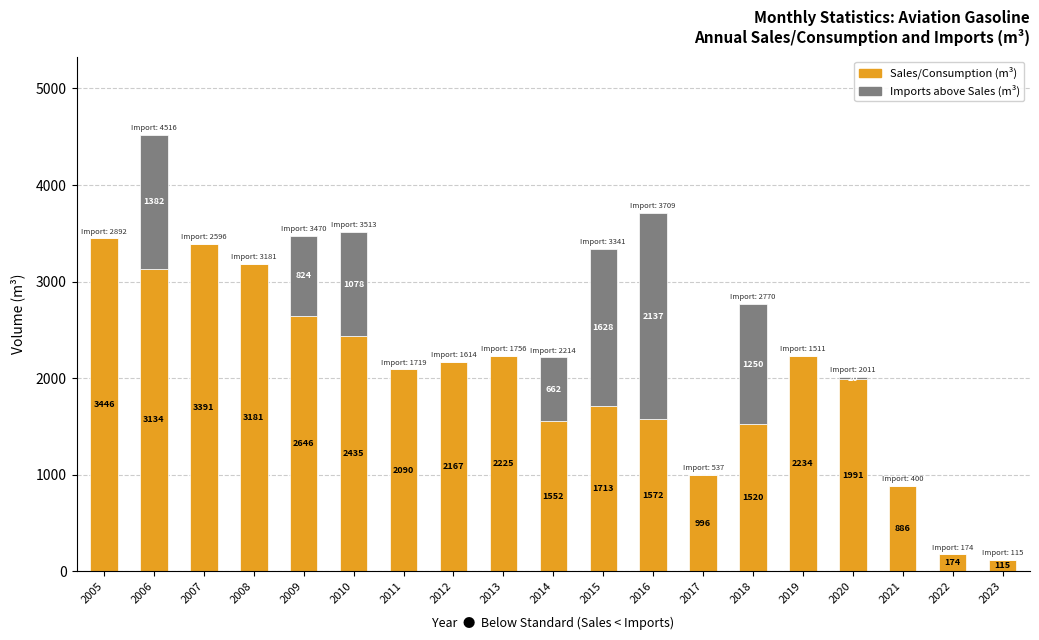

Reading left to right, list the values for the Sales/Consumption series.

2005=3446	2006=3134	2007=3391	2008=3181	2009=2646	2010=2435	2011=2090	2012=2167	2013=2225	2014=1552	2015=1713	2016=1572	2017=996	2018=1520	2019=2234	2020=1991	2021=886	2022=174	2023=115